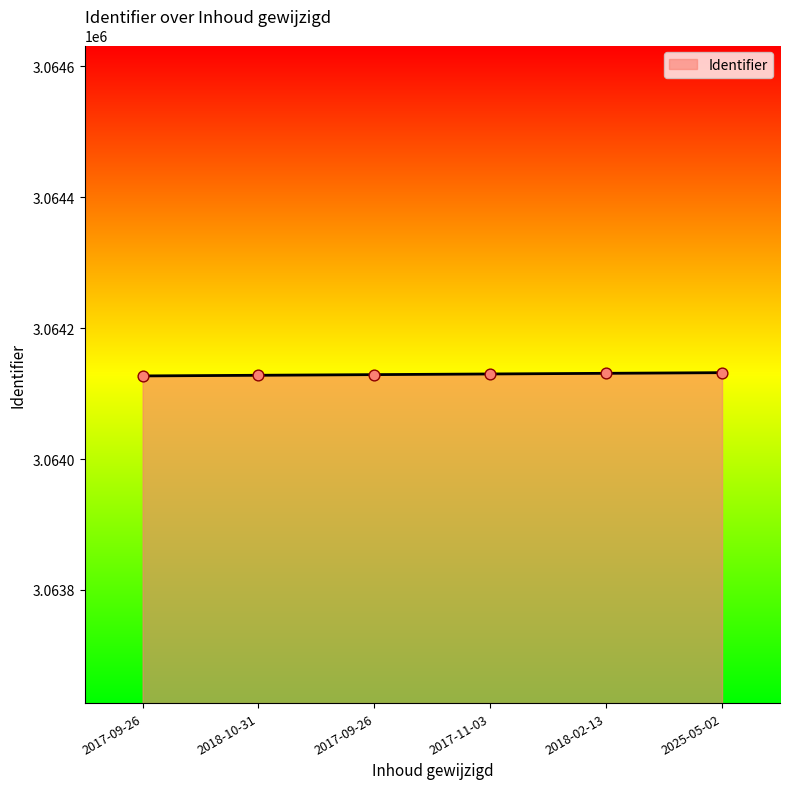

Approximately how many times larger is the value at 2017-11-03 compared to 2017-09-26?

1.0